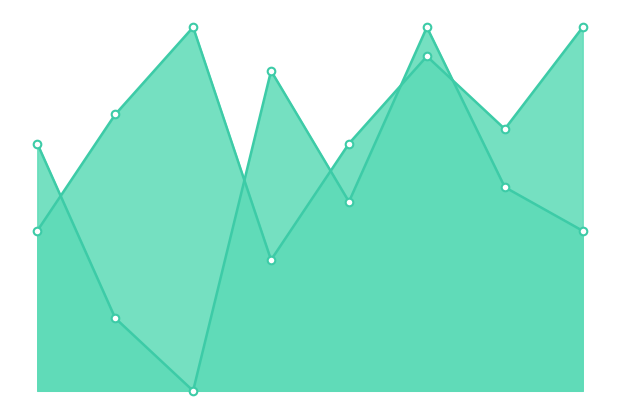

Which series has the largest total across all categories?

Score 1